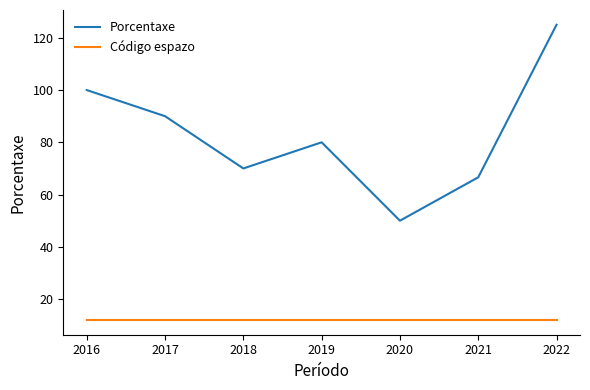

List the series in order of their overall mean, lowest first.

Código espazo, Porcentaxe